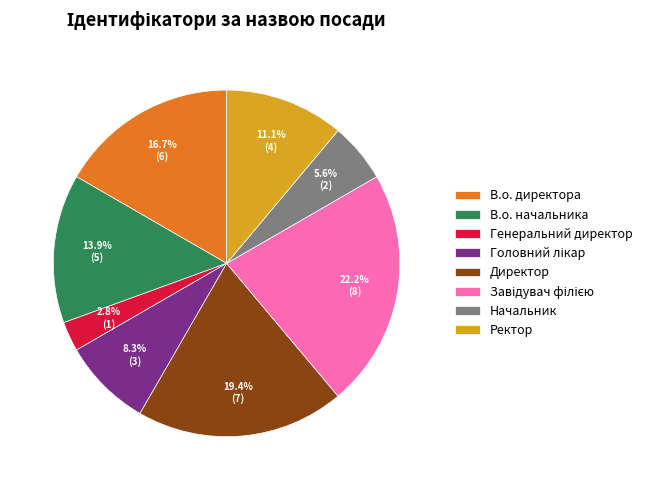

Which slice is the smallest?

Генеральний директор